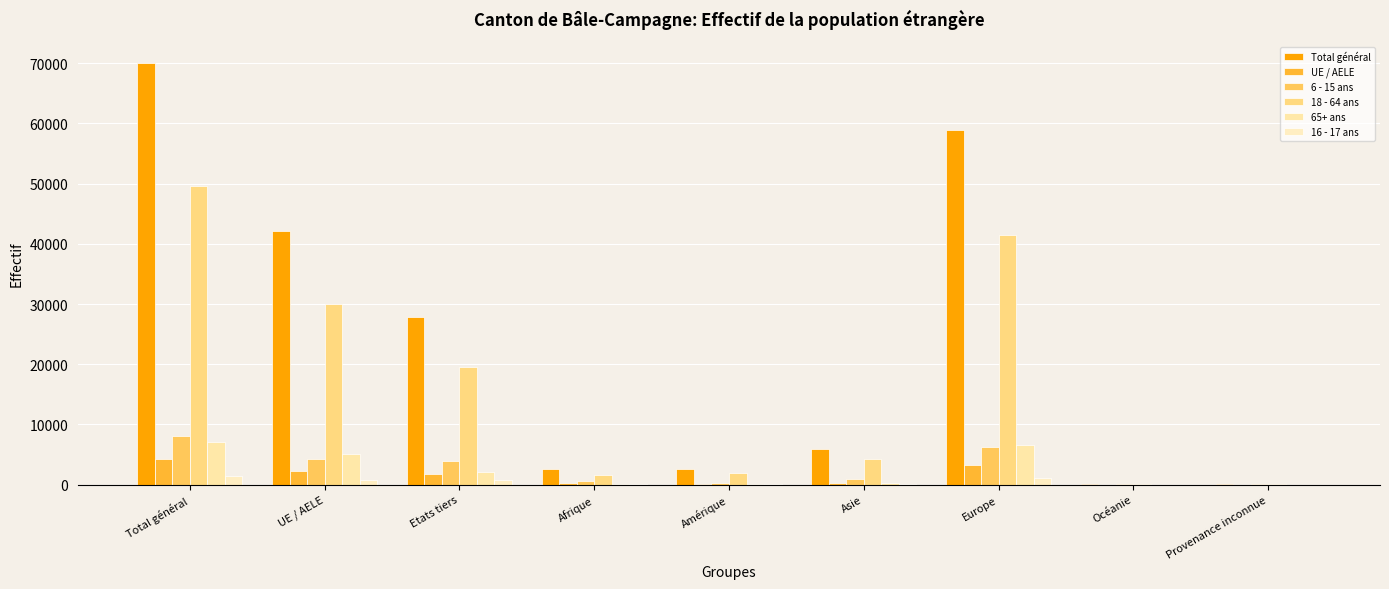

What are all the series names shown in the legend?

Total général, UE / AELE, 6 - 15 ans, 18 - 64 ans, 65+ ans, 16 - 17 ans